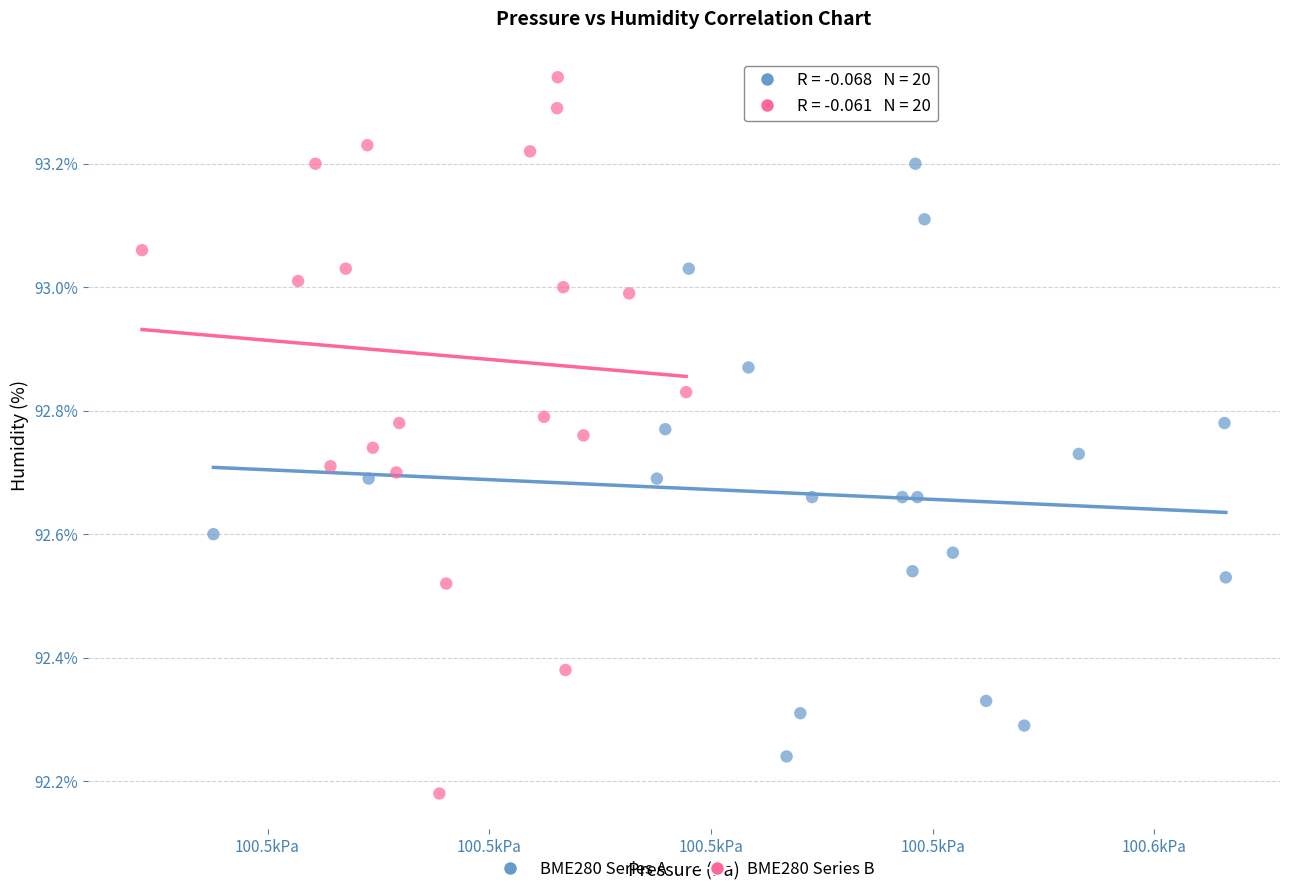

Which series has the largest Y range (max minus min)?

BME280 Series B